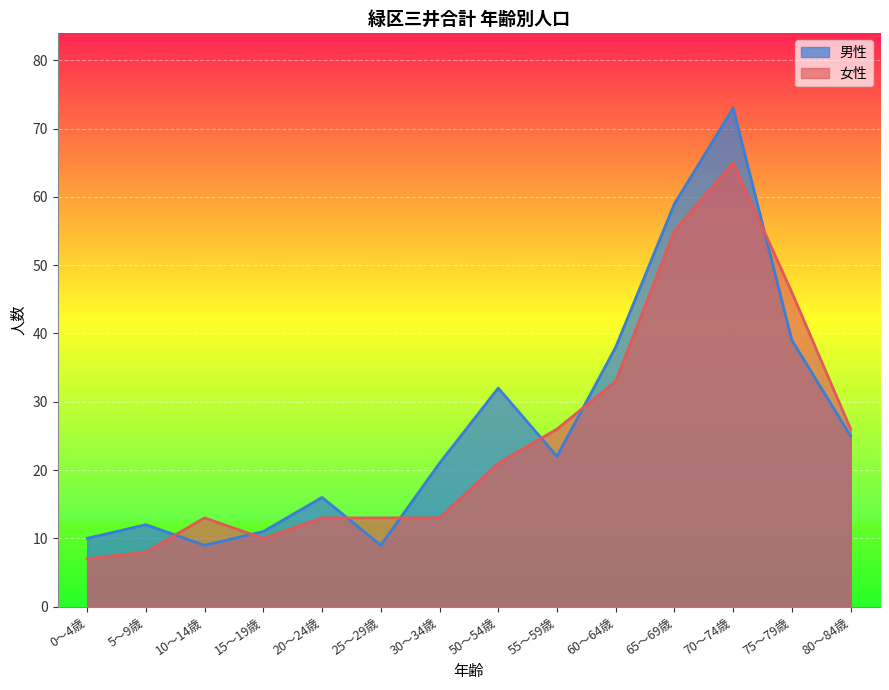

Where is 女性 nearest to the value 36?

60～64歳